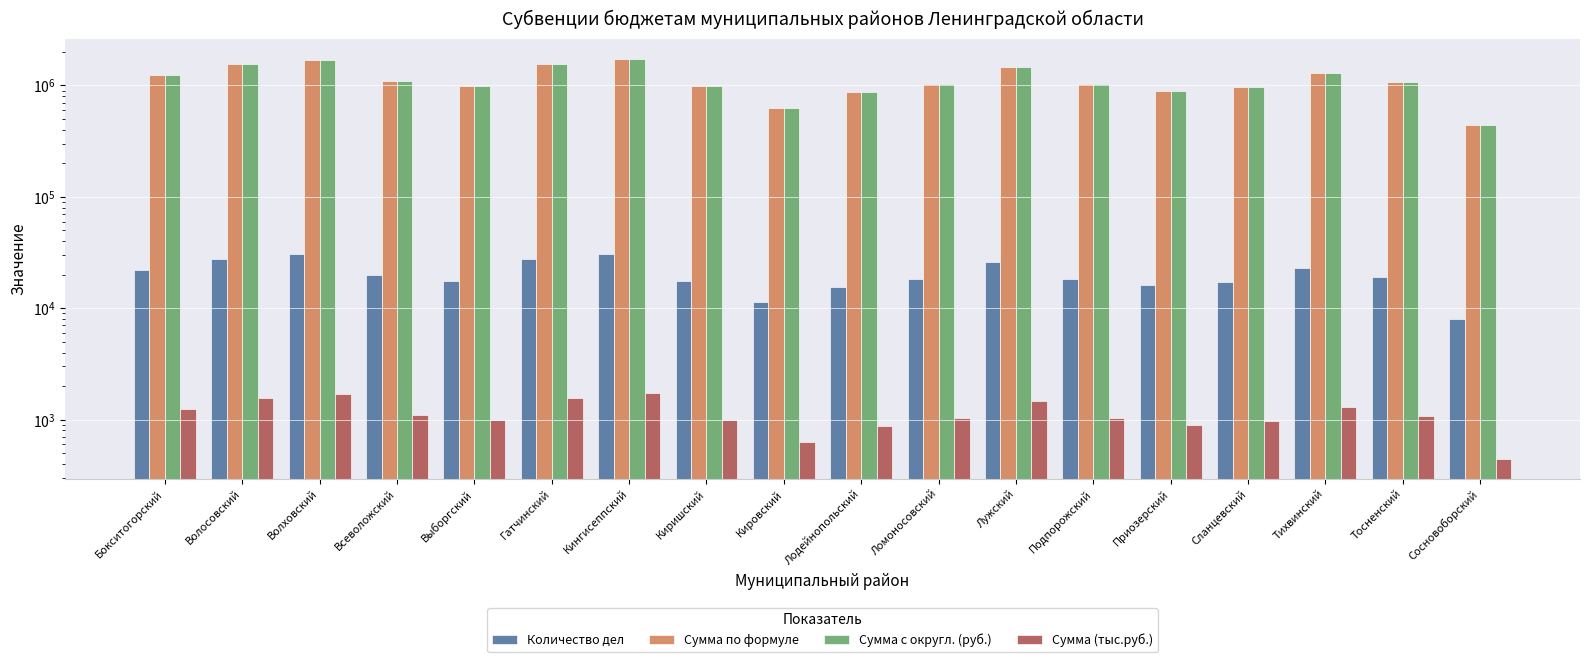

What is the maximum value shown in the chart?

1731532.7